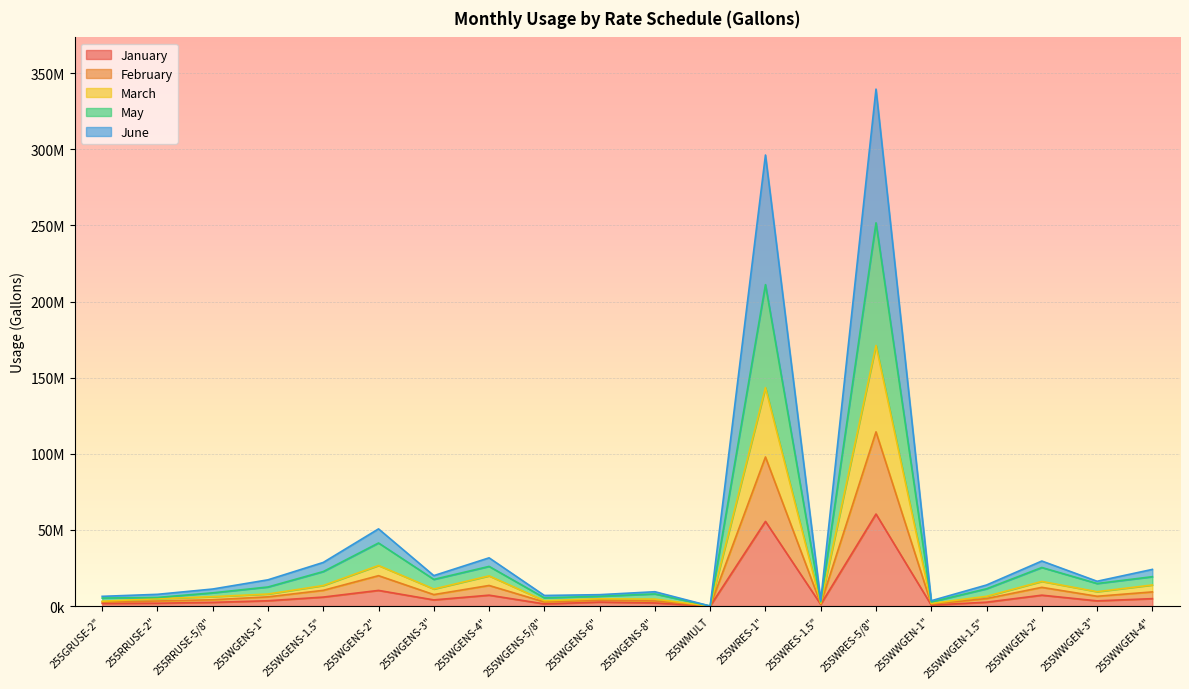

What is the sum of the January values at 255WGENS-4" and 255WWGEN-3"?

10596204